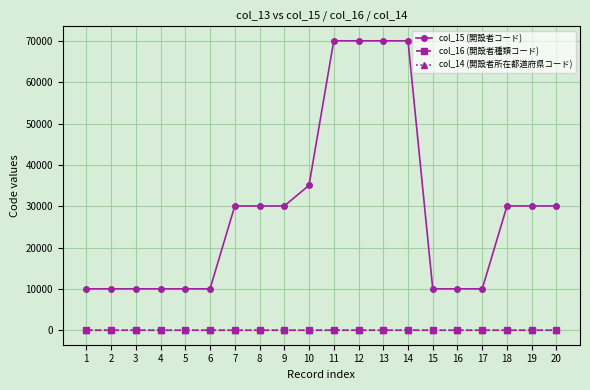

What are all the series names shown in the legend?

col_15 (開設者コード), col_16 (開設者種類コード), col_14 (開設者所在都道府県コード)